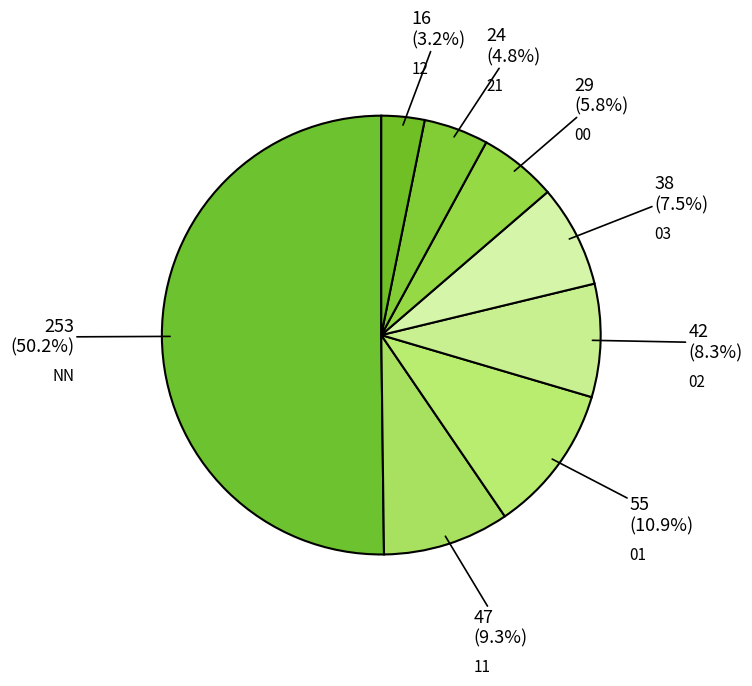

Which slice is the largest?

NN